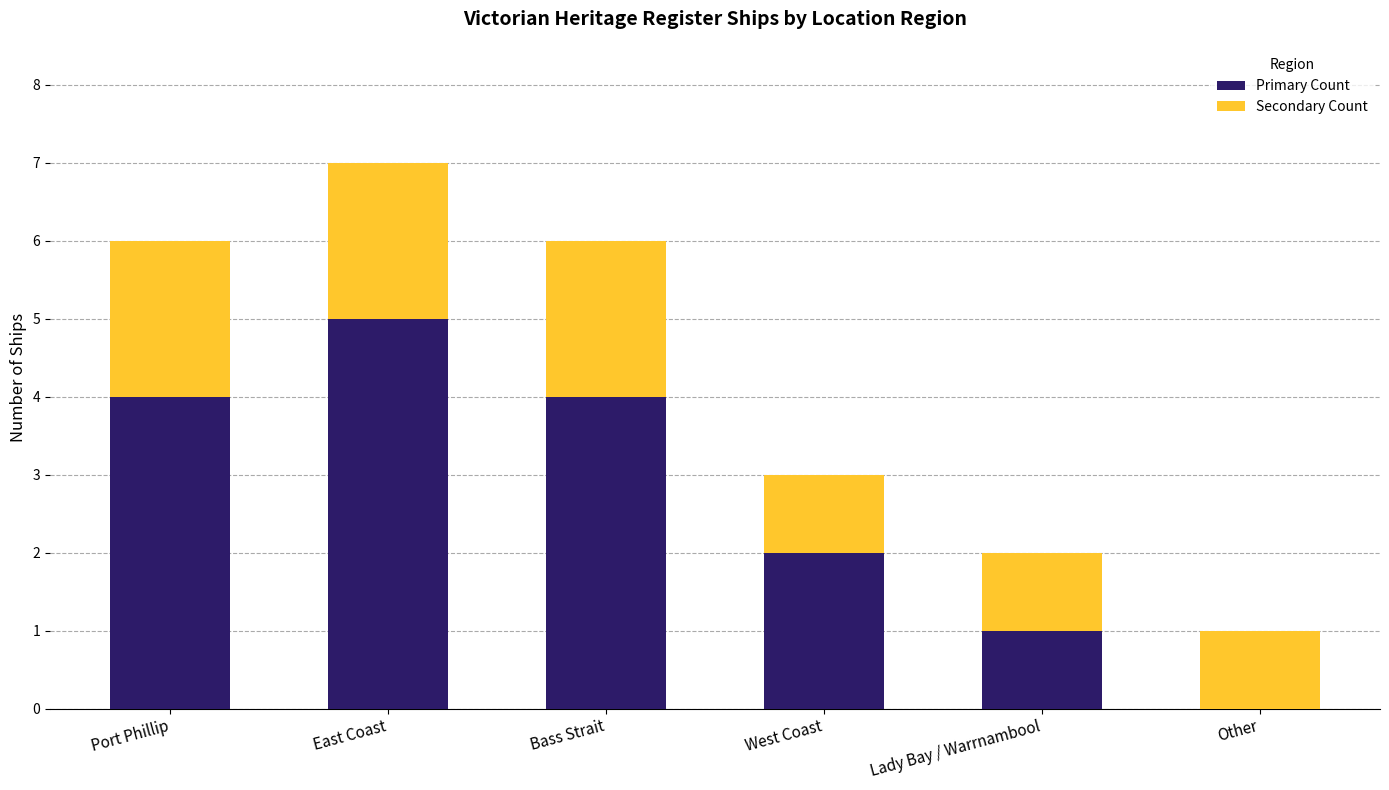

What is the sum of the Primary Count values at Bass Strait and West Coast?

6